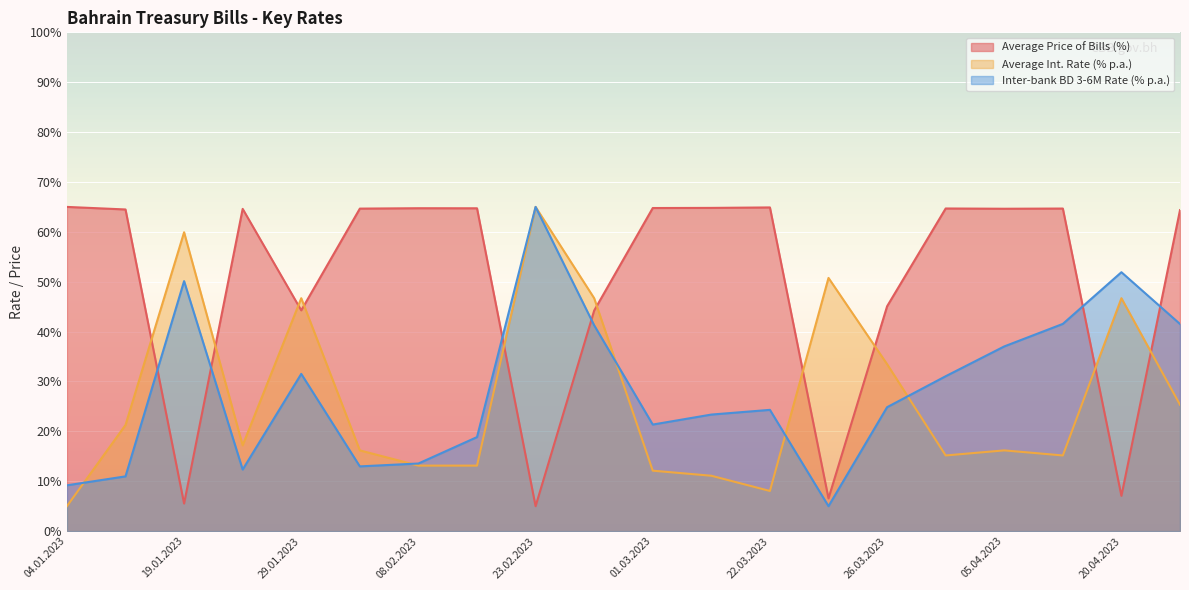

What is the difference between the maximum and minimum values in the Average Int. Rate (% p.a.) series?

60.0